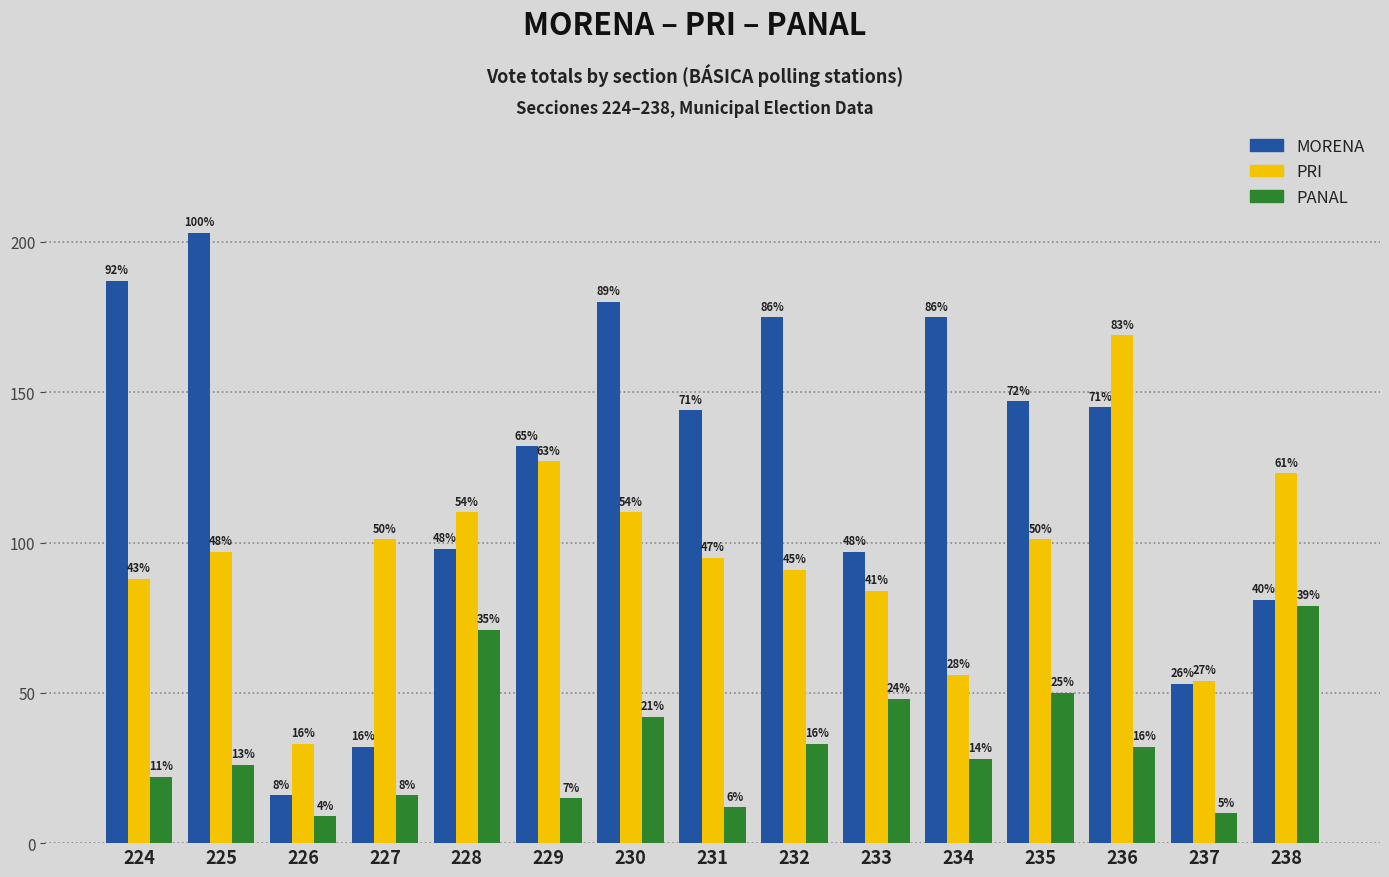

What is the minimum value shown in the chart?

9